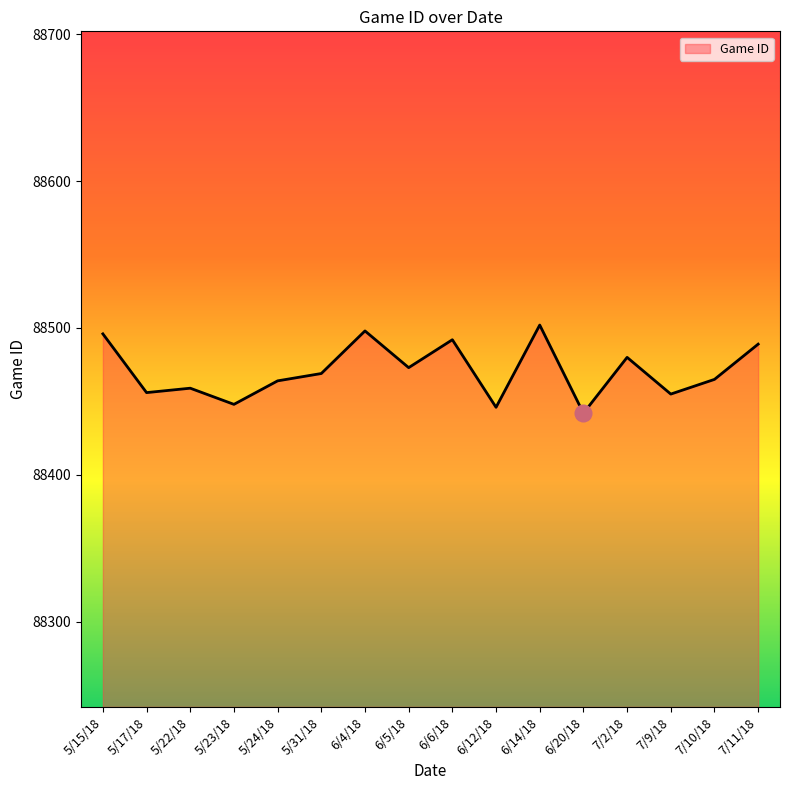

Does the chart have visible grid lines?

No